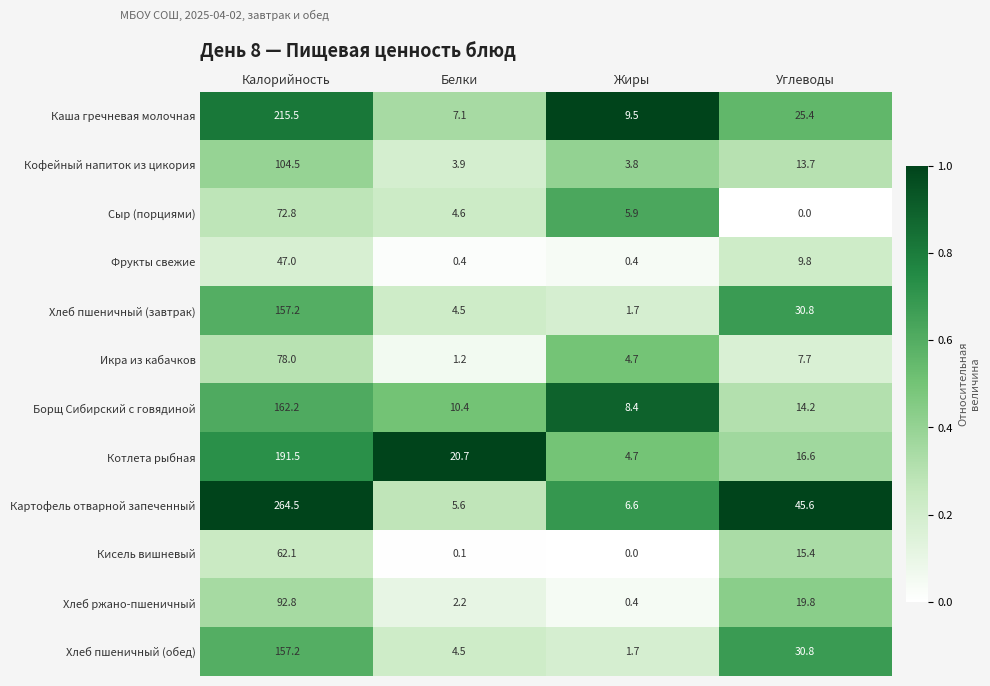

What is the difference between the maximum and minimum values in the Фрукты свежие series?

46.6